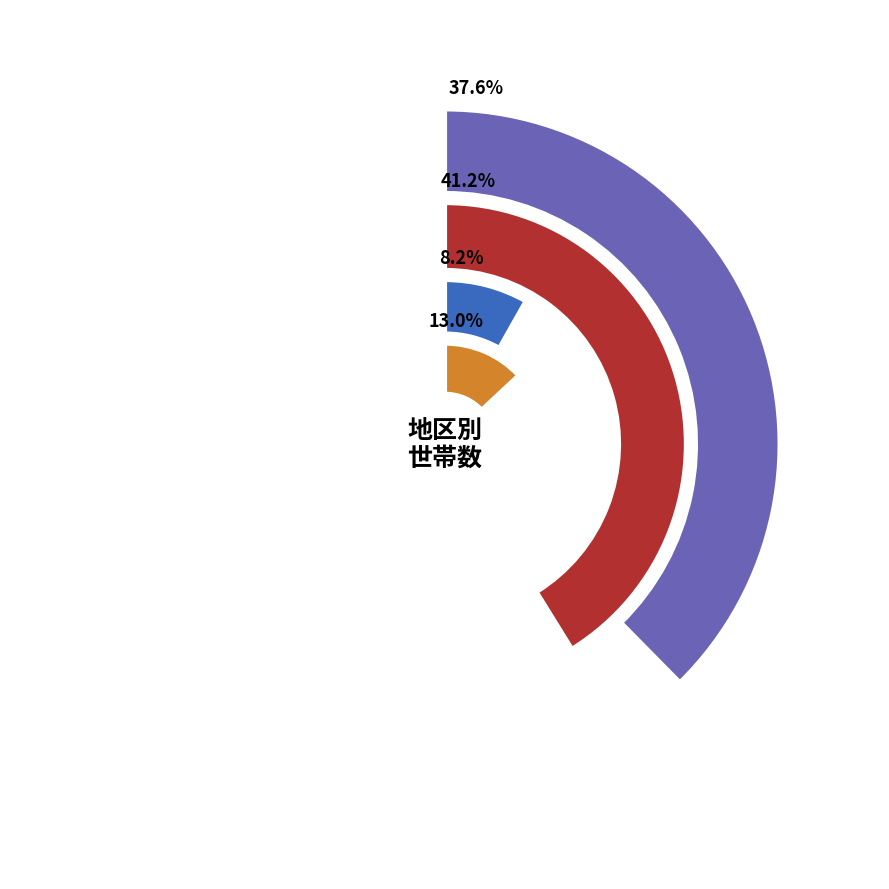

To the nearest percent, what is the combined percentage of 東久保町 and 久保町?

19%